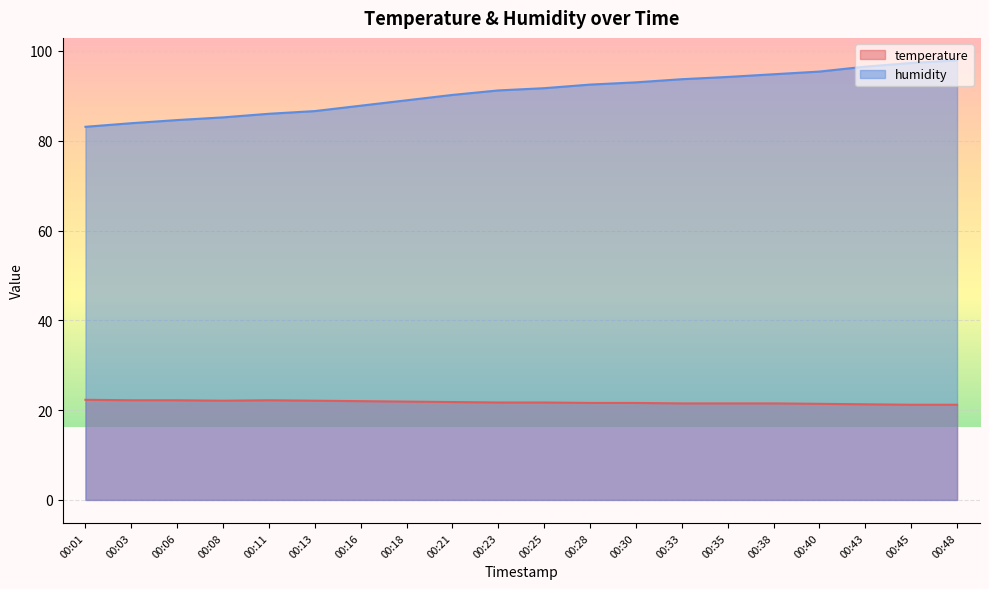

True or false: humidity and temperature cross at least once.

False